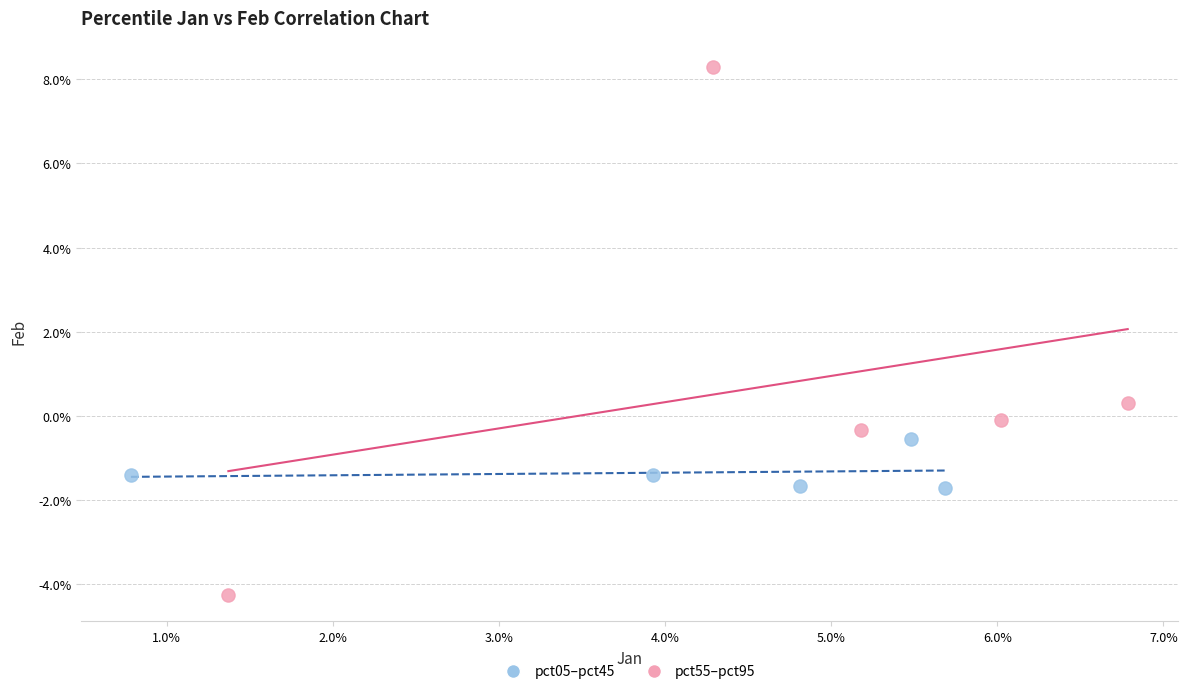

Which series has the largest Y range (max minus min)?

pct55–pct95